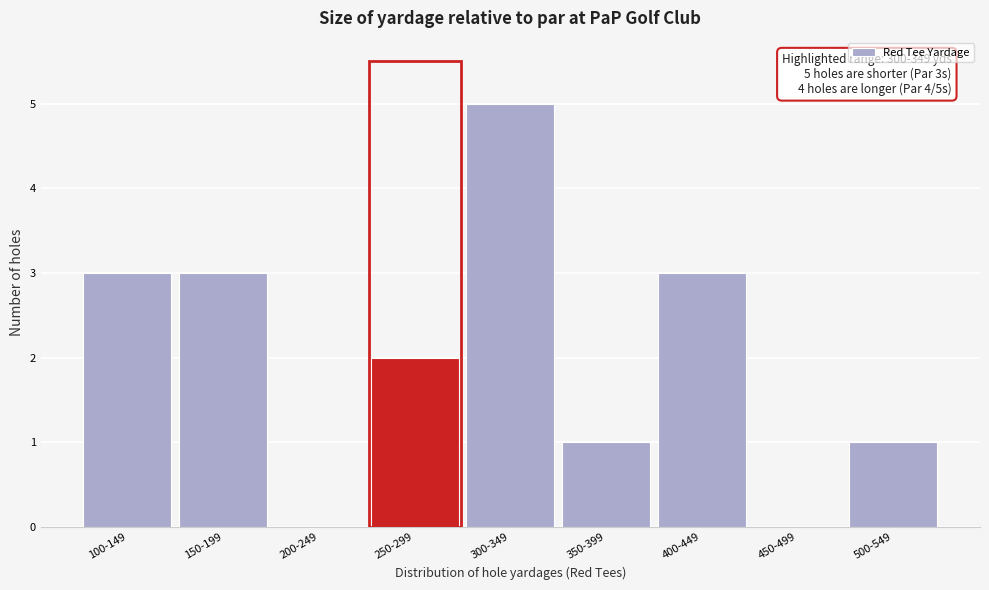

Reading left to right, what are all the values shown in this chart?

100-149=3	150-199=3	200-249=0	250-299=2	300-349=5	350-399=1	400-449=3	450-499=0	500-549=1